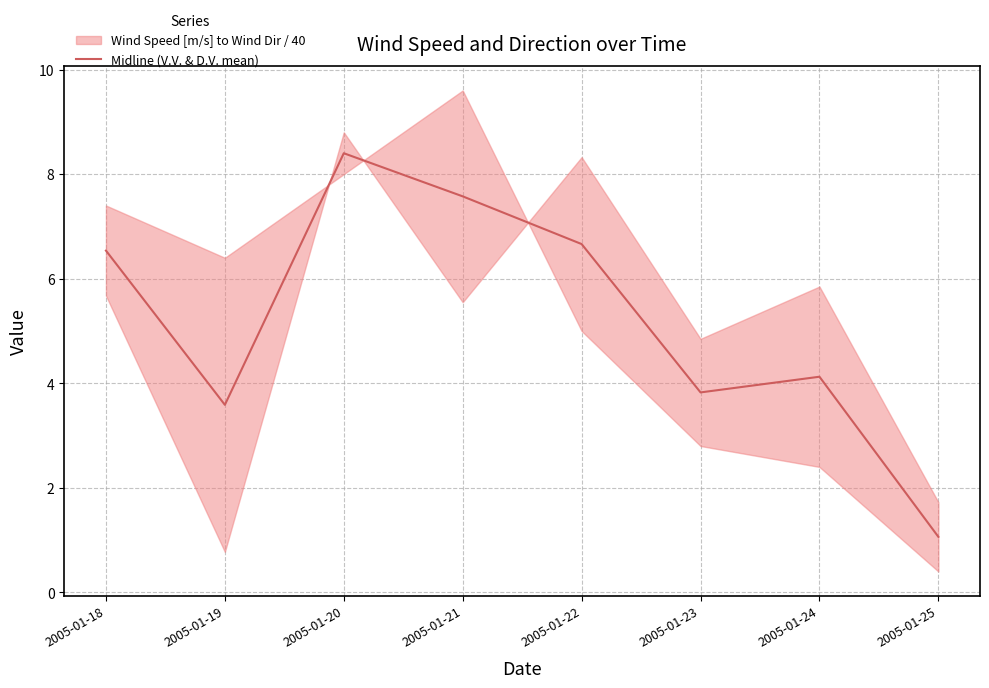

How many data points are above 6?

4